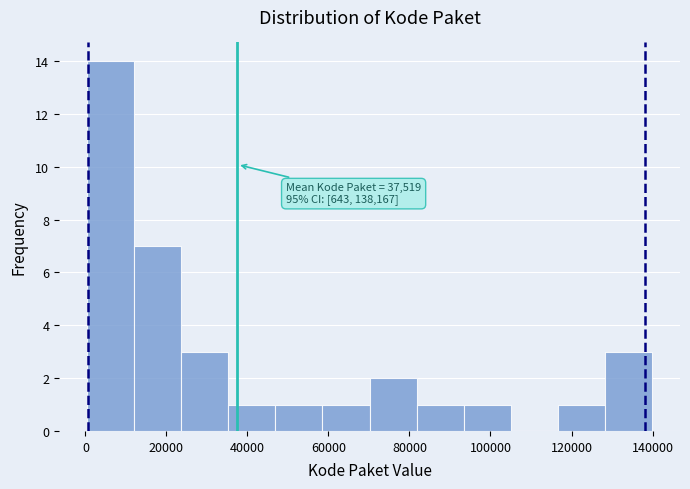

Over which range of the x-axis is the bar tallest?

0 to 12000